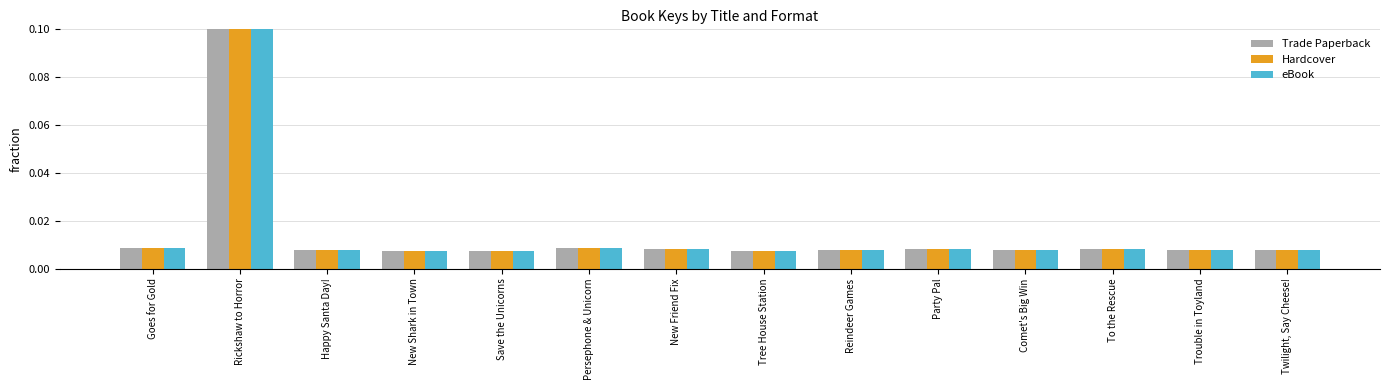

List the labels in order of Hardcover value, smallest first.

Tree House Station, Save the Unicorns, New Shark in Town, Twilight, Say Cheese!, Comet's Big Win, Trouble in Toyland, Reindeer Games, Happy Santa Day!, To the Rescue, Party Pal, New Friend Fix, Persephone & Unicorn, Goes for Gold, Rickshaw to Horror